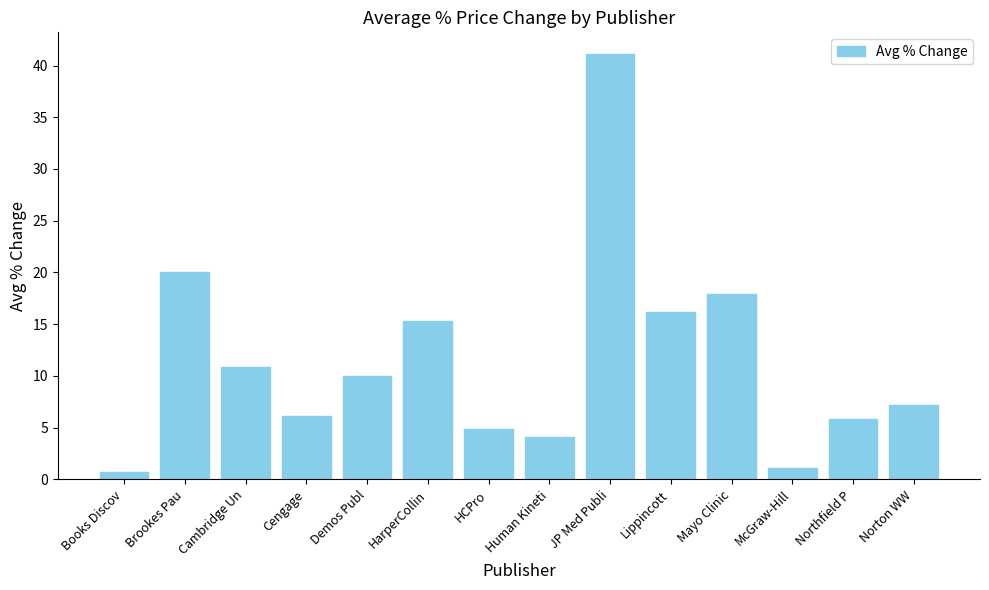

List the labels in order of value, smallest first.

Books Discov, McGraw-Hill, Human Kineti, HCPro, Northfield P, Cengage, Norton WW, Demos Publ, Cambridge Un, HarperCollin, Lippincott, Mayo Clinic, Brookes Pau, JP Med Publi